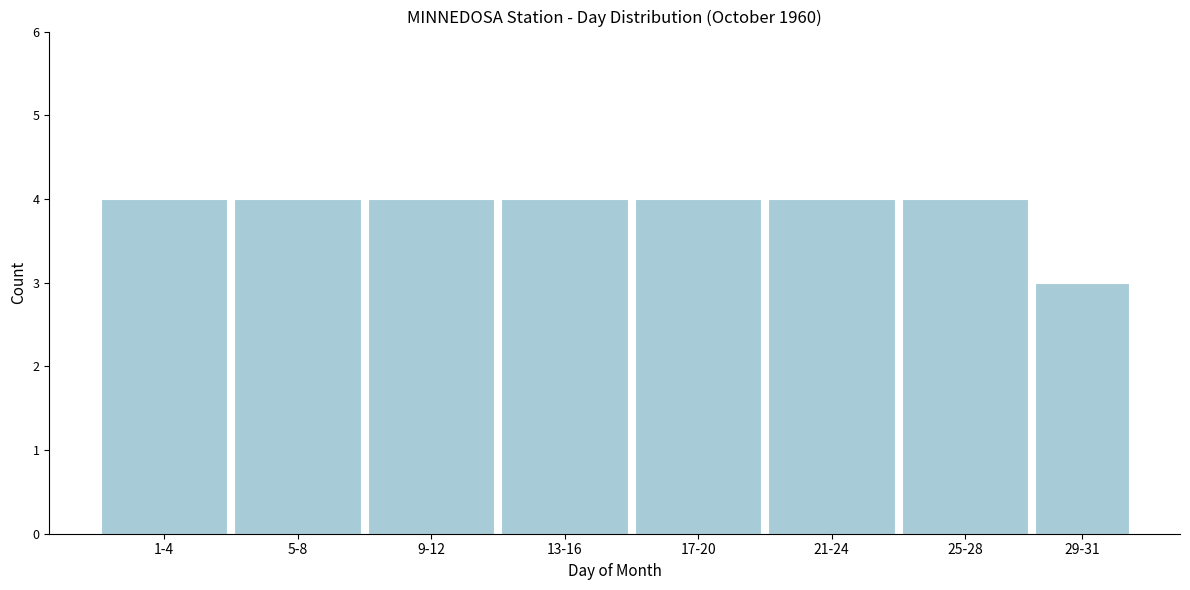

Reading left to right, transcribe all the data shown in this chart.

4	4	4	4	4	4	4	3